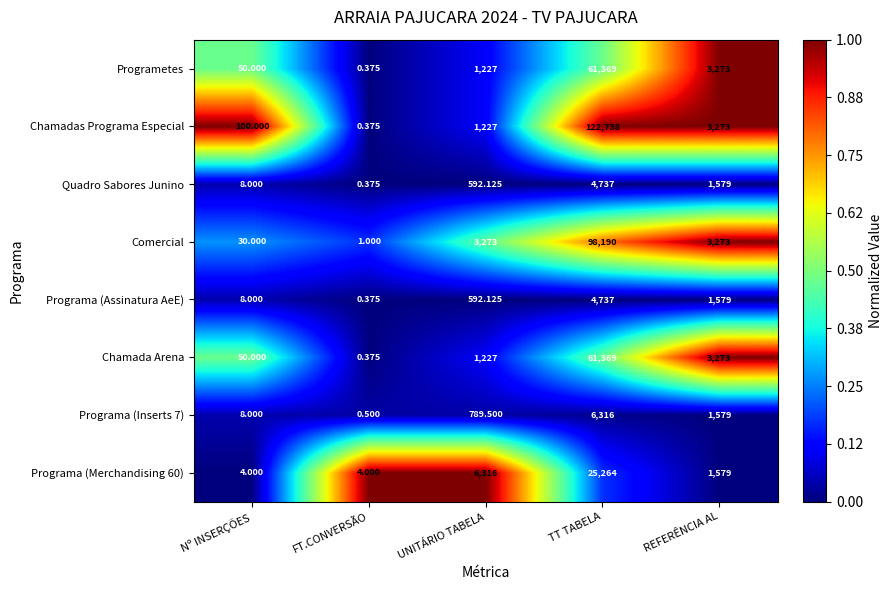

Rank the categories by Chamada Arena value from lowest to highest.

FT.CONVERSÃO, Nº INSERÇÕES, UNITÁRIO TABELA, REFERÊNCIA AL, TT TABELA